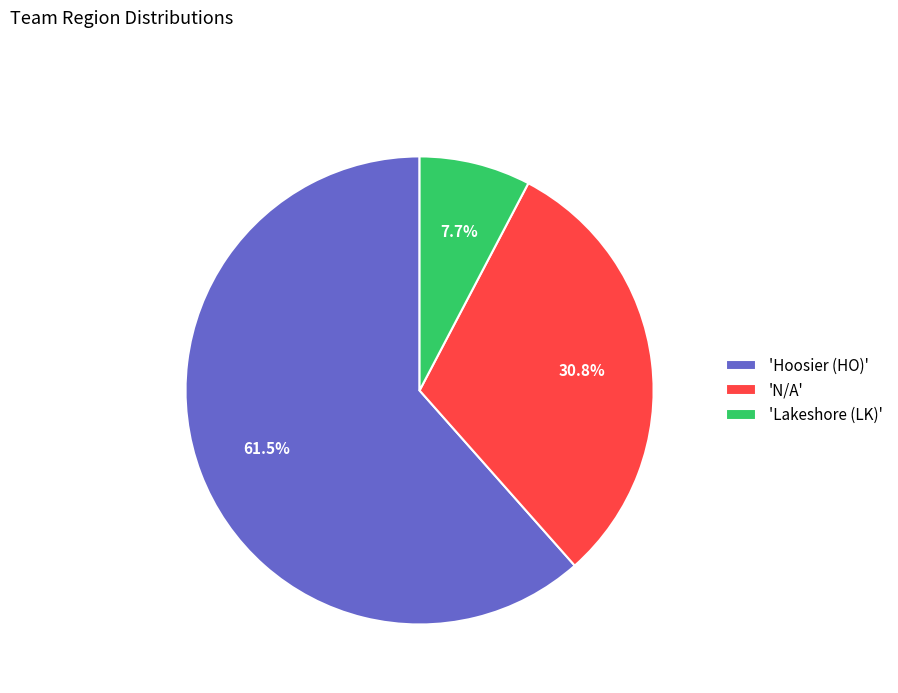

Between 'N/A' and 'Hoosier (HO)', which is larger?

'Hoosier (HO)'